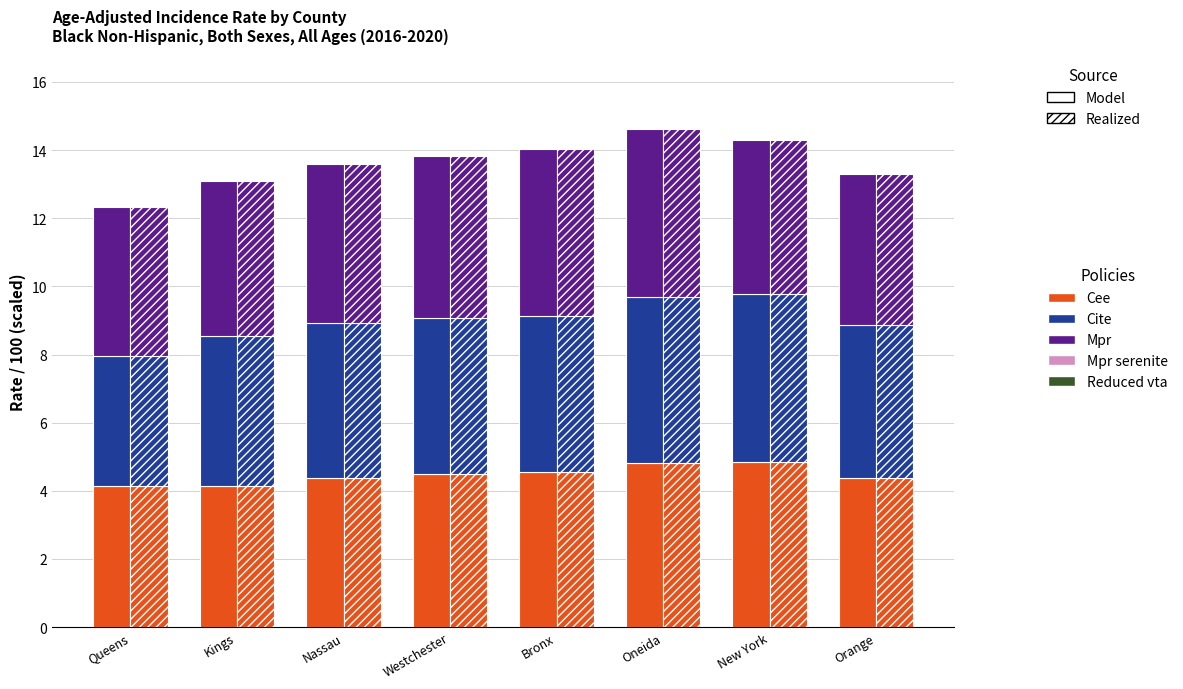

What is the label of the 5th bar from the right?

Westchester